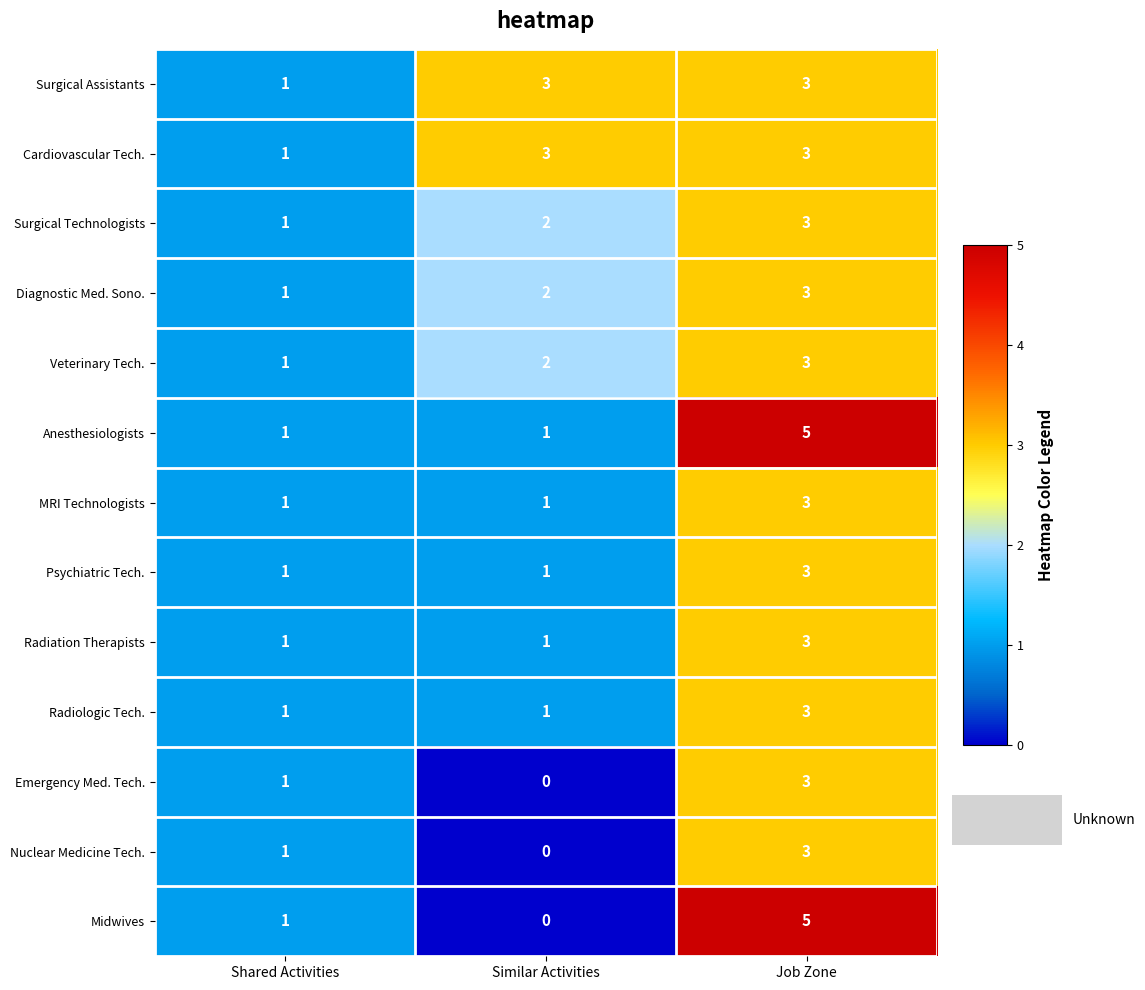

Rank the categories by Nuclear Medicine Tech. value from highest to lowest.

Job Zone, Shared Activities, Similar Activities